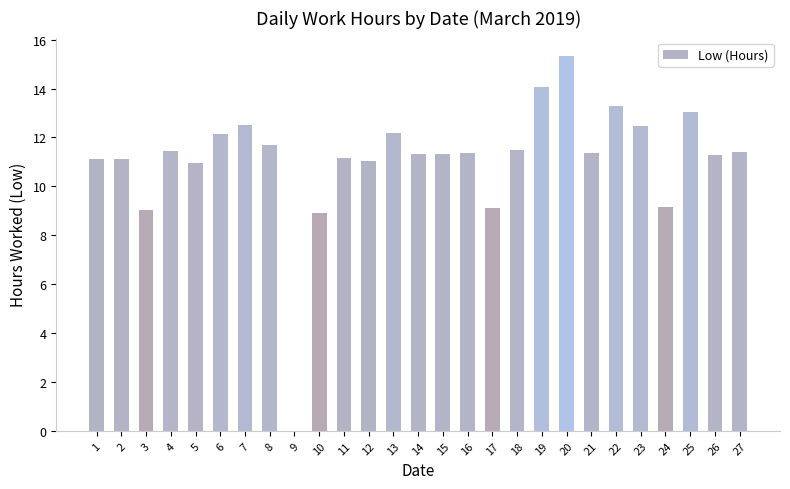

How many positive values are there?

26